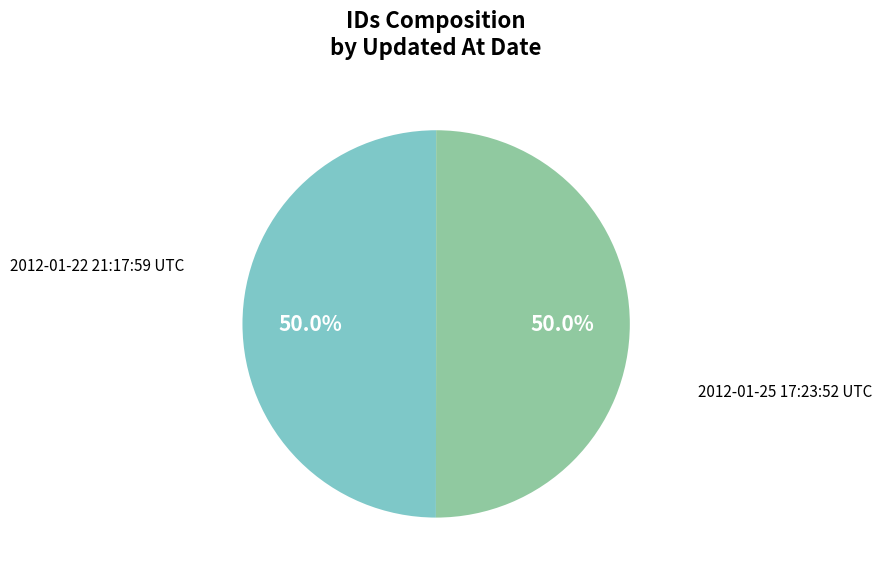

Do 2012-01-22 21:17:59 UTC and 2012-01-25 17:23:52 UTC together represent more than half of the pie?

Yes